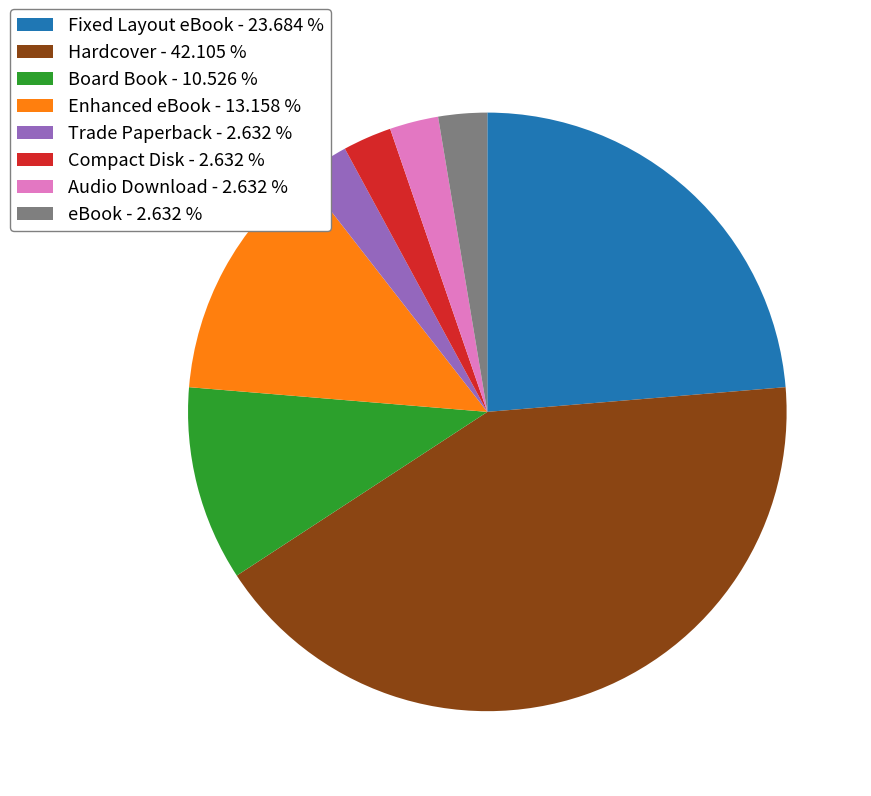

What is the largest slice in the pie chart?

Hardcover